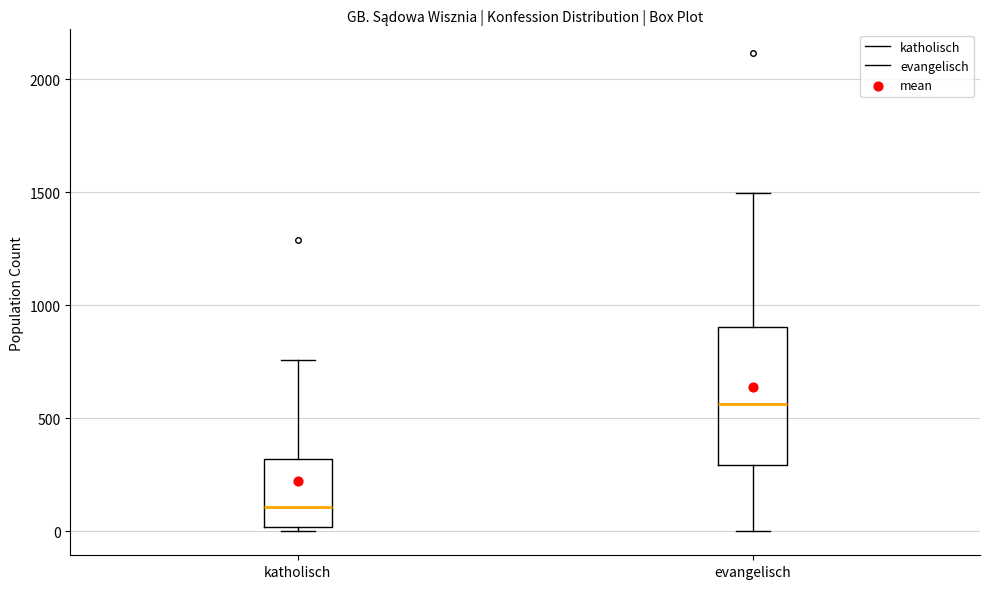

Comparing the boxes themselves (not the whiskers), which one is the tallest?

evangelisch